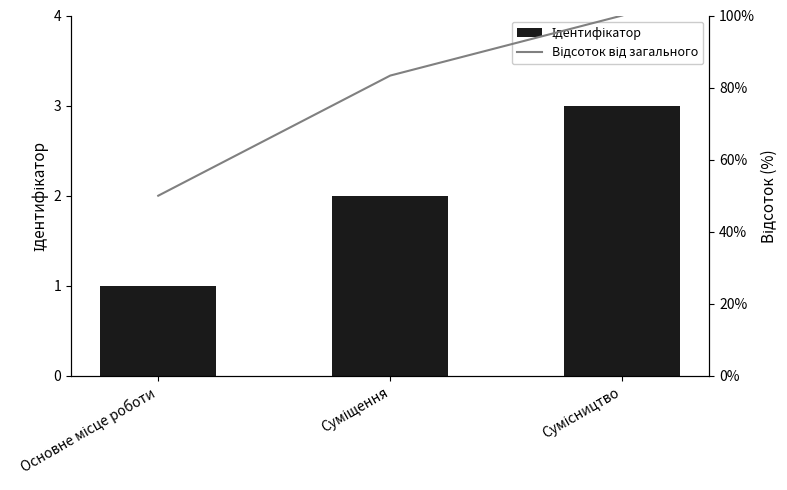

List the series in order of their peak value, lowest first.

Ідентифікатор, Відсоток від загального